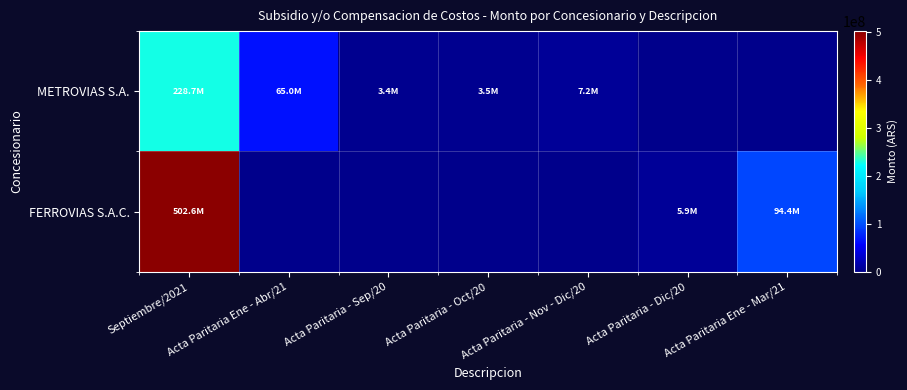

Rank the series by their average value, from highest to lowest.

FERROVIAS S.A.C., METROVIAS S.A.